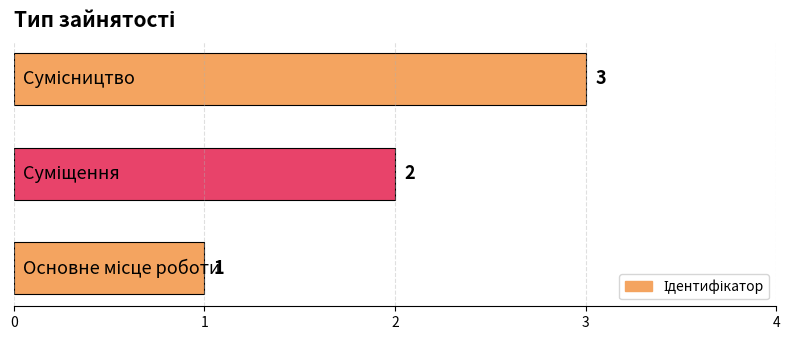

What is the sum of all values?

6